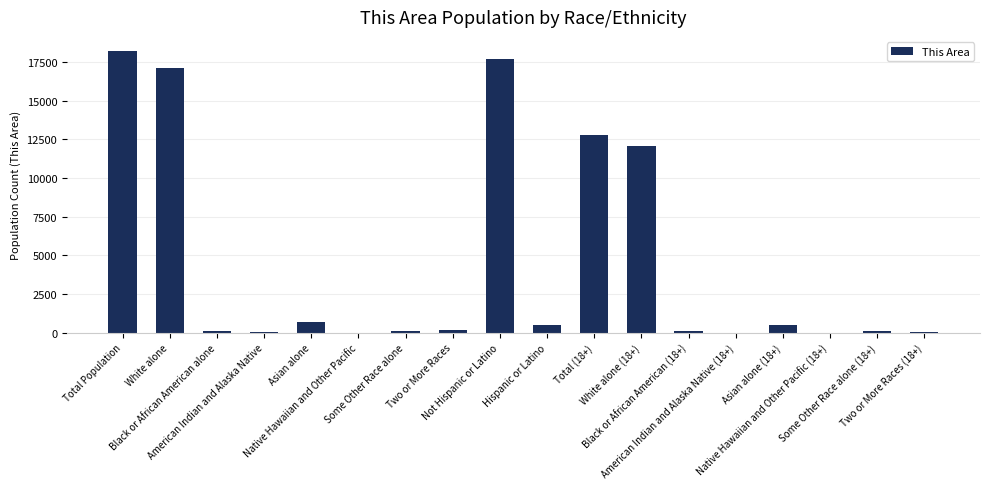

What is the maximum value shown in the chart?

18225